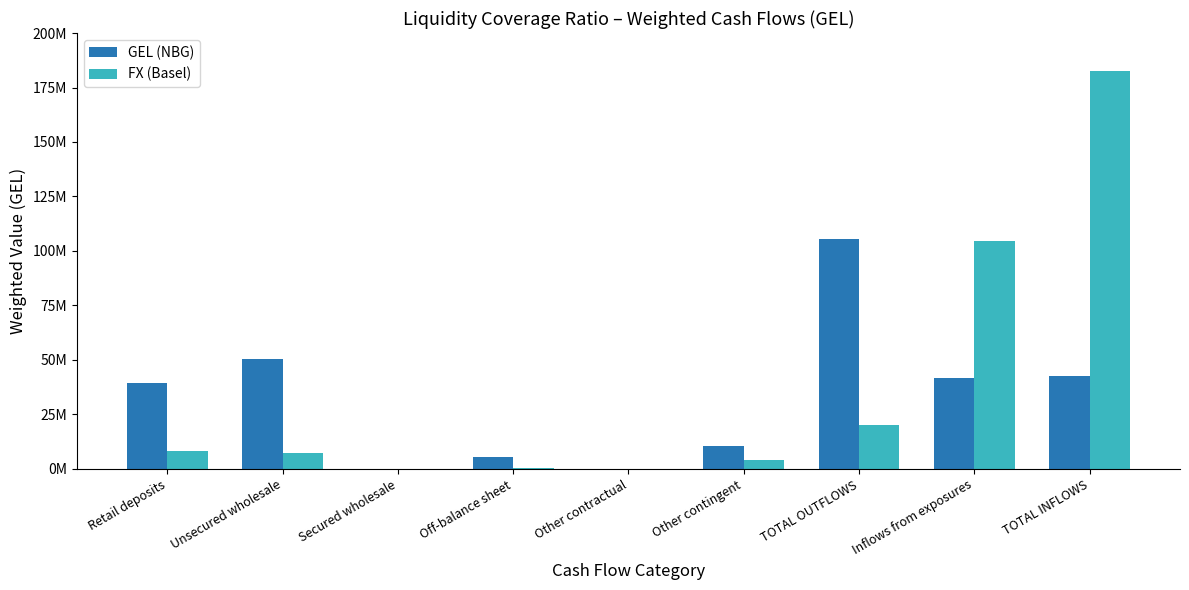

True or false: FX (Basel) has a value of 4210683.7 at Other contingent.

True